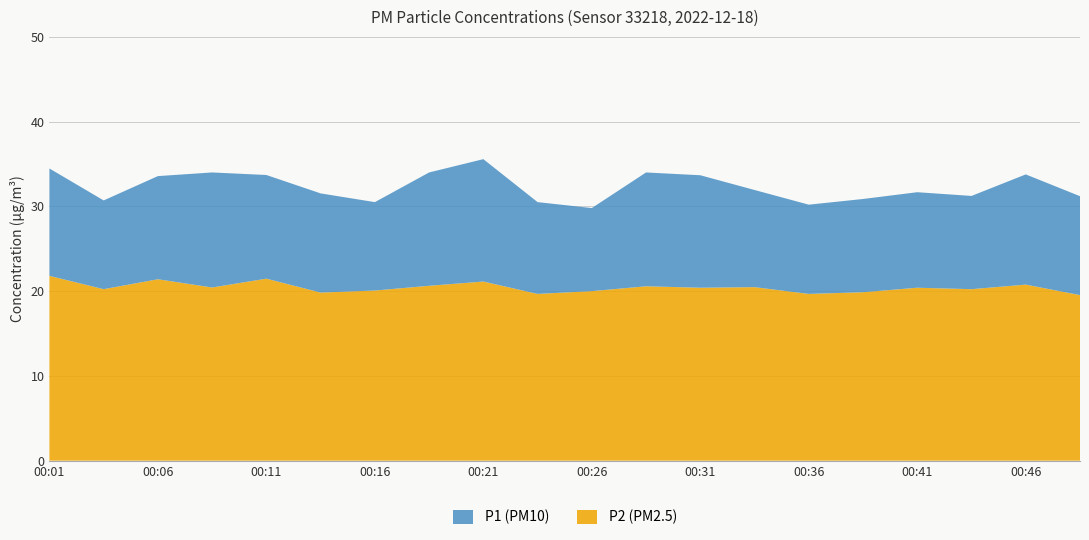

What is the total value across all series at 00:01?

34.5